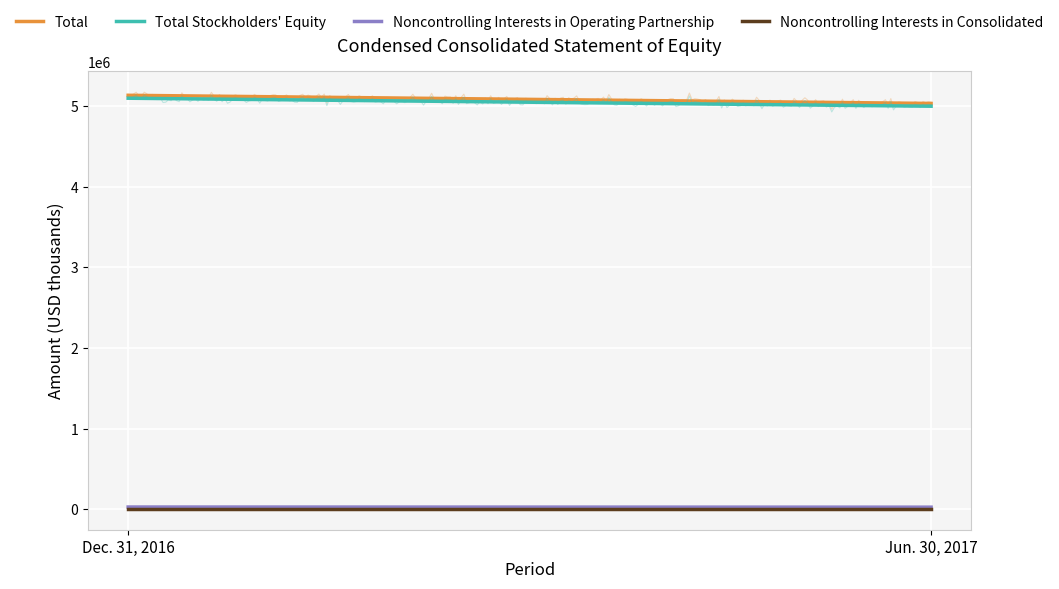

Which series has the largest total across all categories?

Total